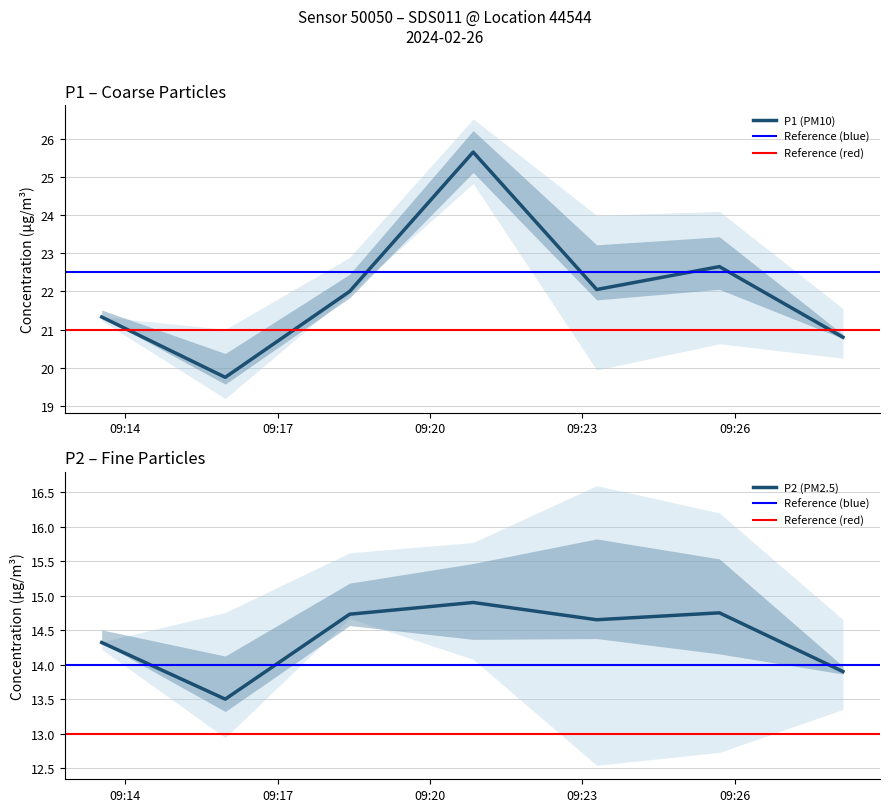

How many data points does each series have?

7